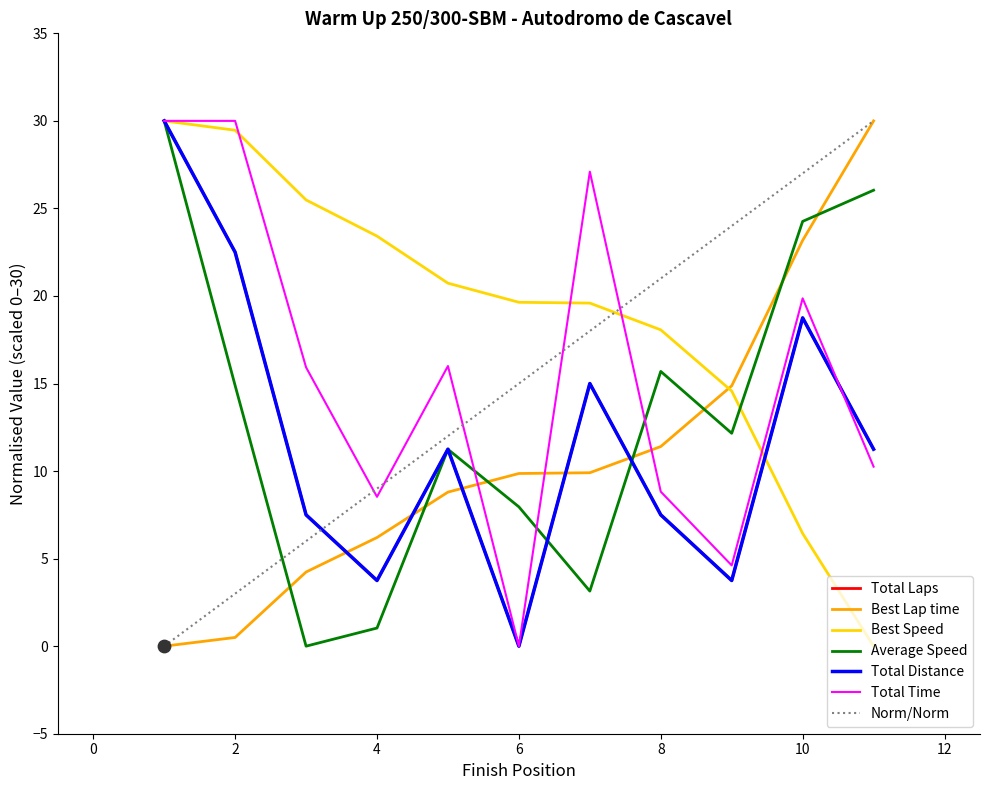

Which series has the widest spread of Y values?

Total Time